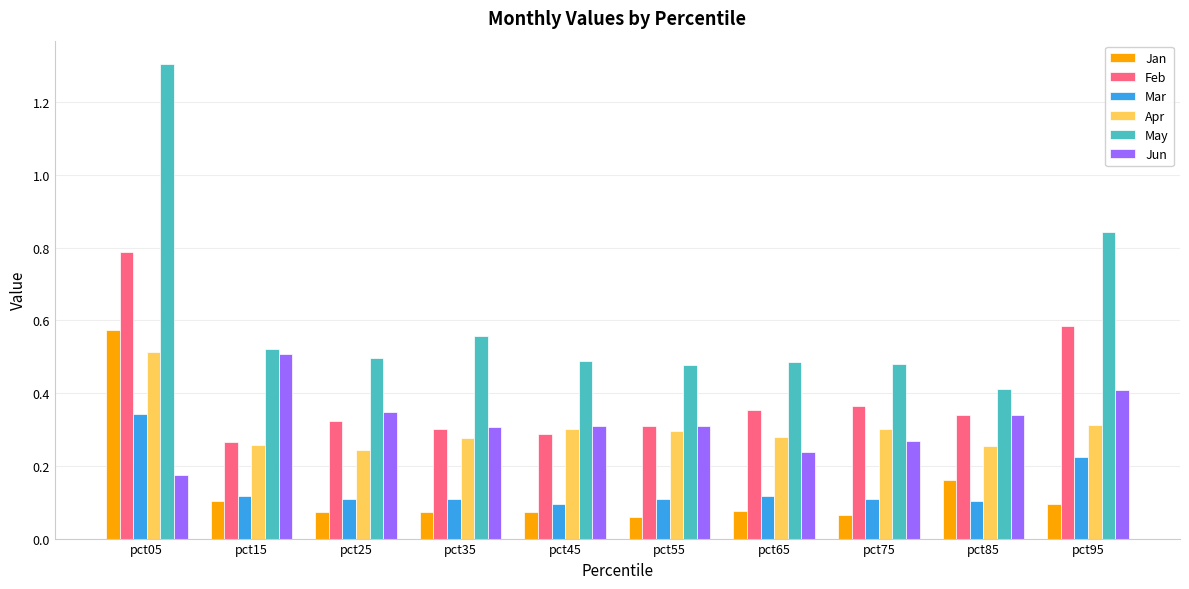

Rank the series at pct75 from lowest to highest value.

Jan, Mar, Jun, Apr, Feb, May